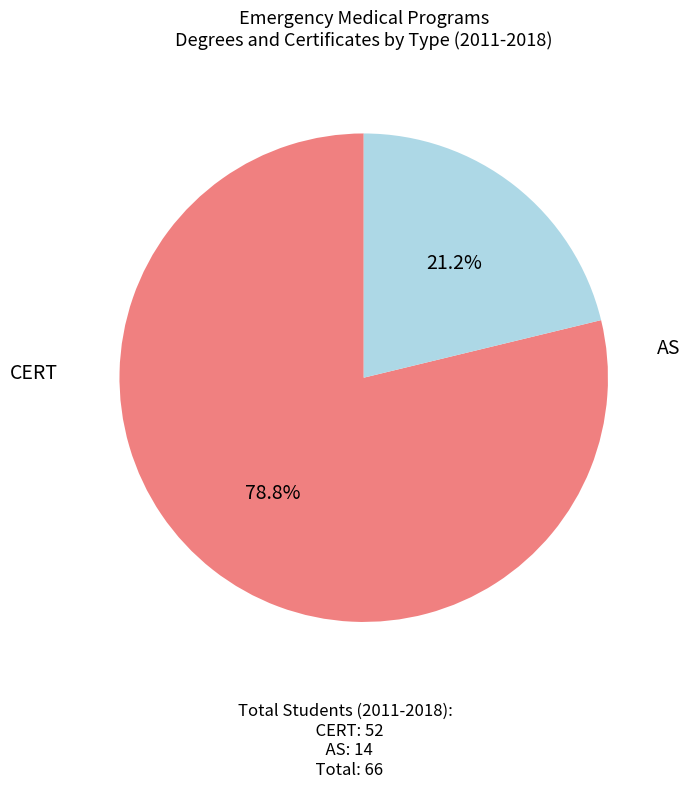

Does any single category account for the majority?

Yes